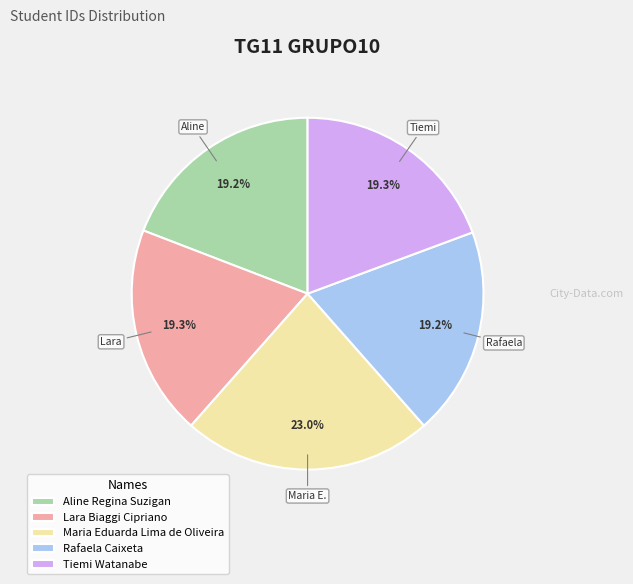

Does Maria Eduarda Lima de Oliveira represent more than half of the total?

No